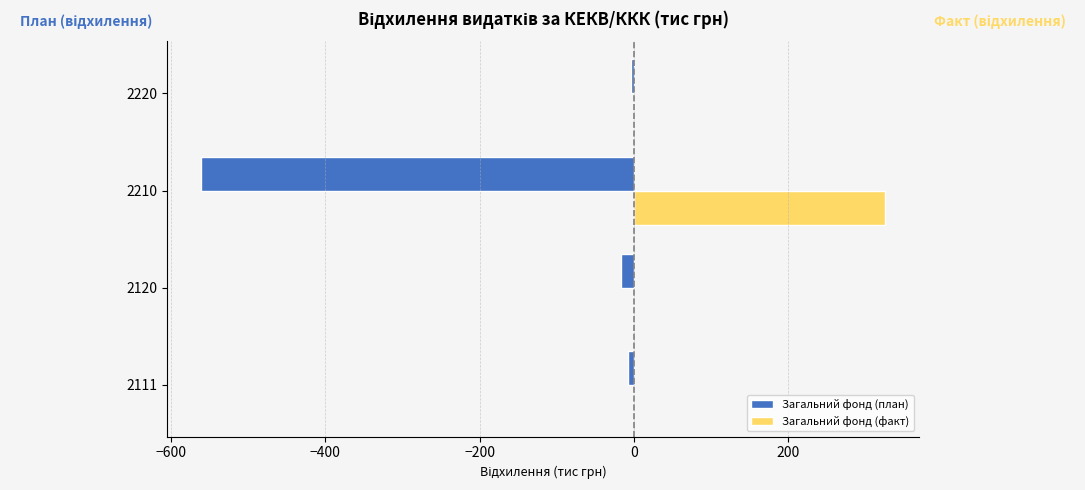

Is the value of Загальний фонд (план) at 2210 greater than the value of Загальний фонд (факт) at 2111?

No